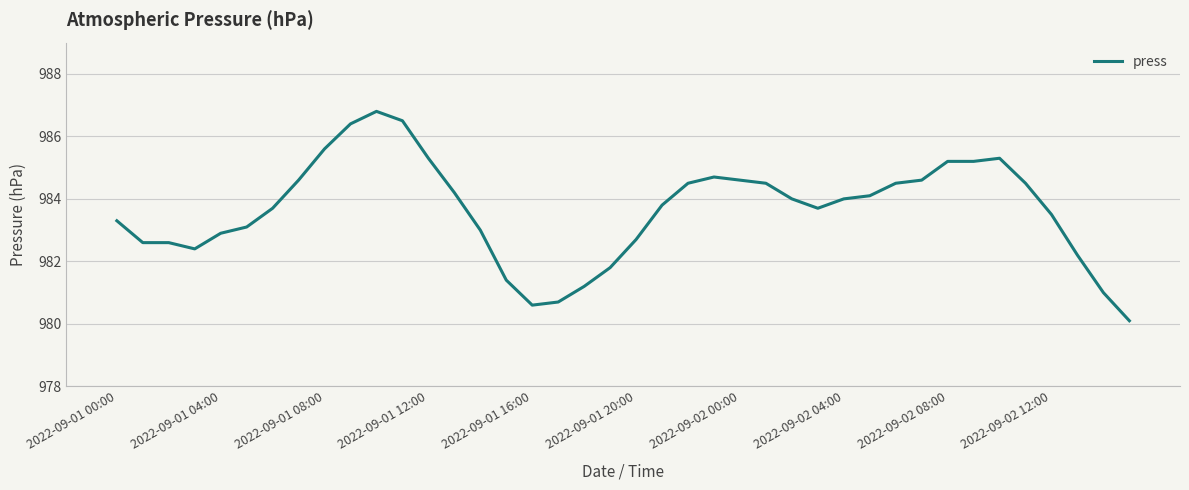

What is the maximum value shown in the chart?

986.8